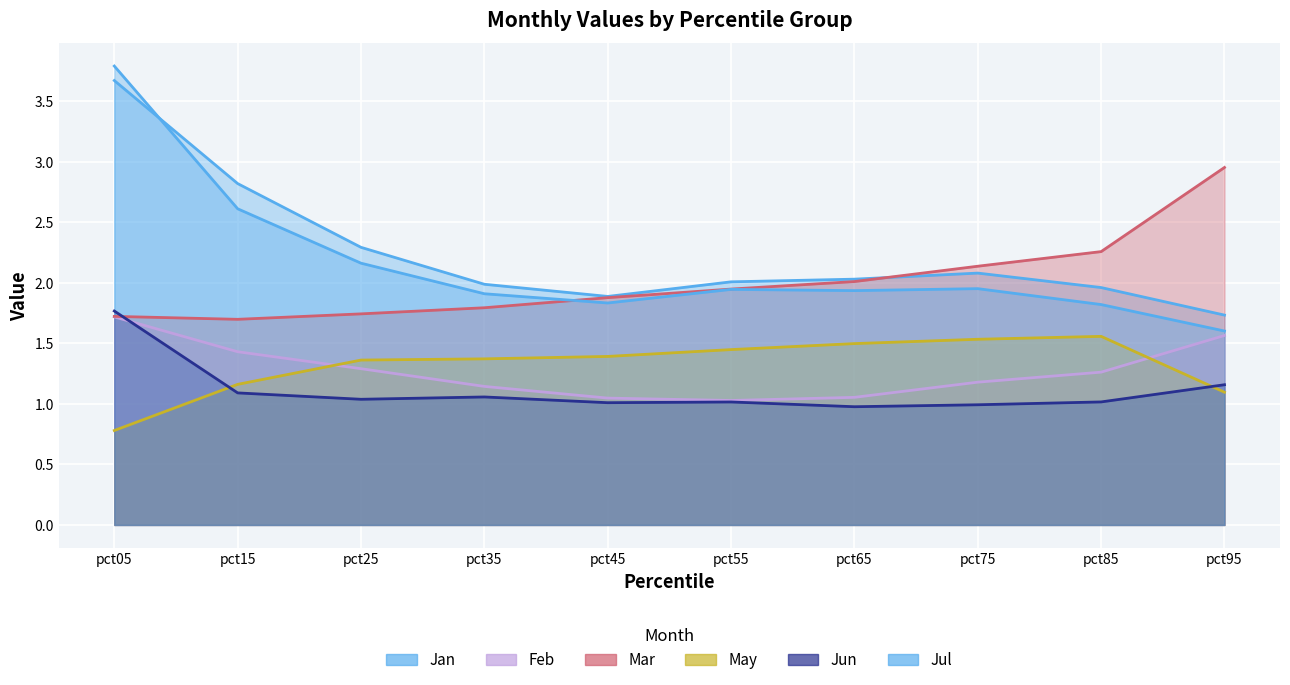

Where is the first local minimum for Jul?

pct45